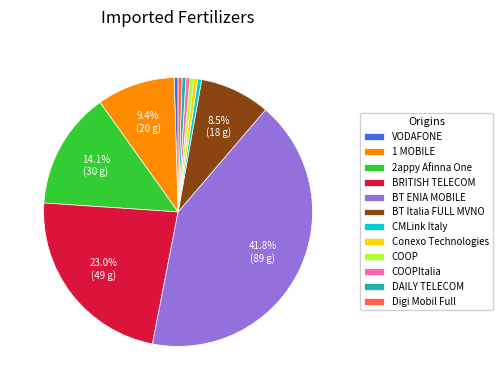

Is the sum of COOP and DAILY TELECOM greater than half?

No